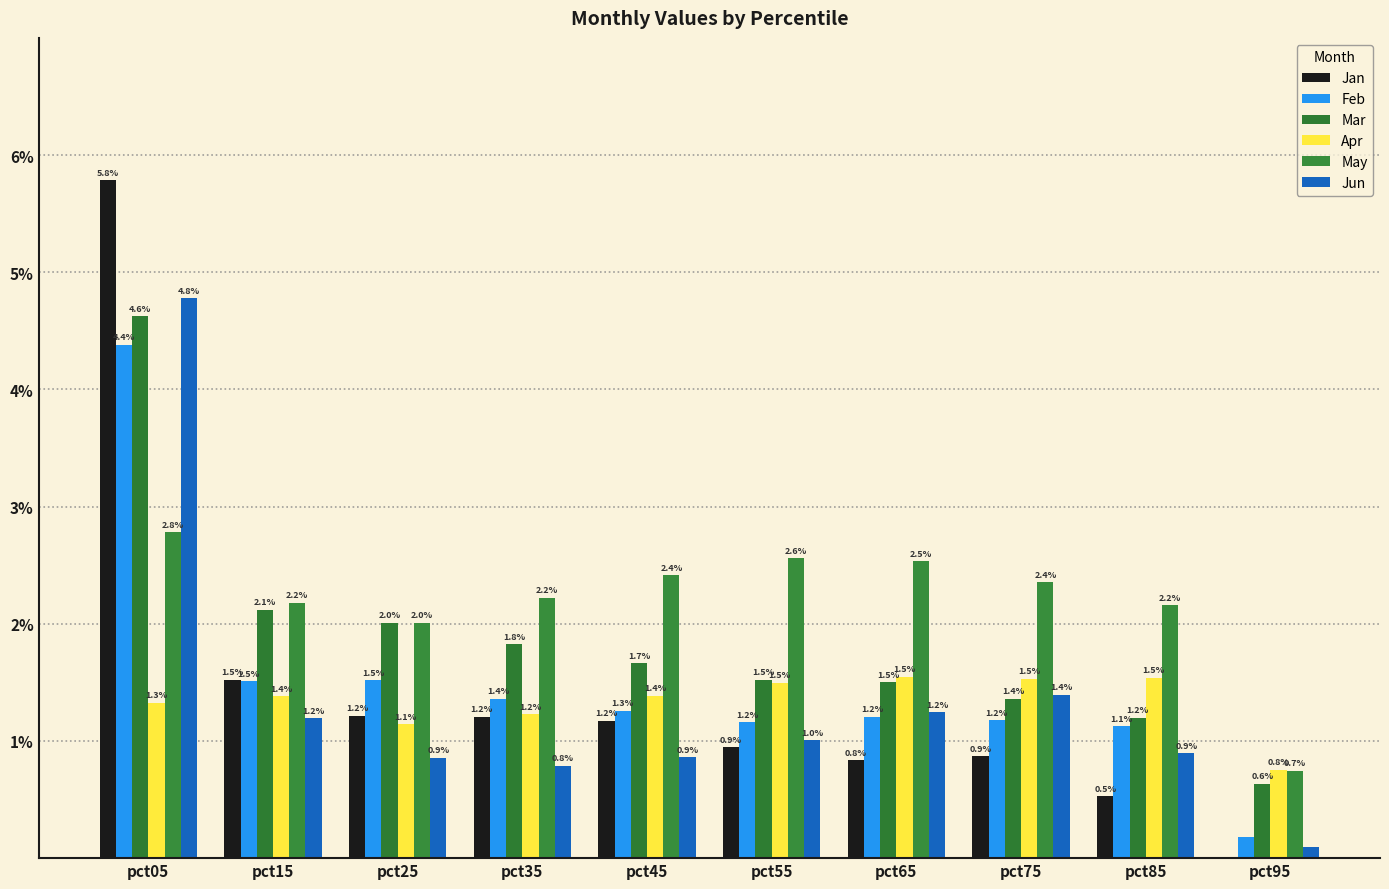

List the series in order of their peak value, lowest first.

Apr, May, Feb, Mar, Jun, Jan